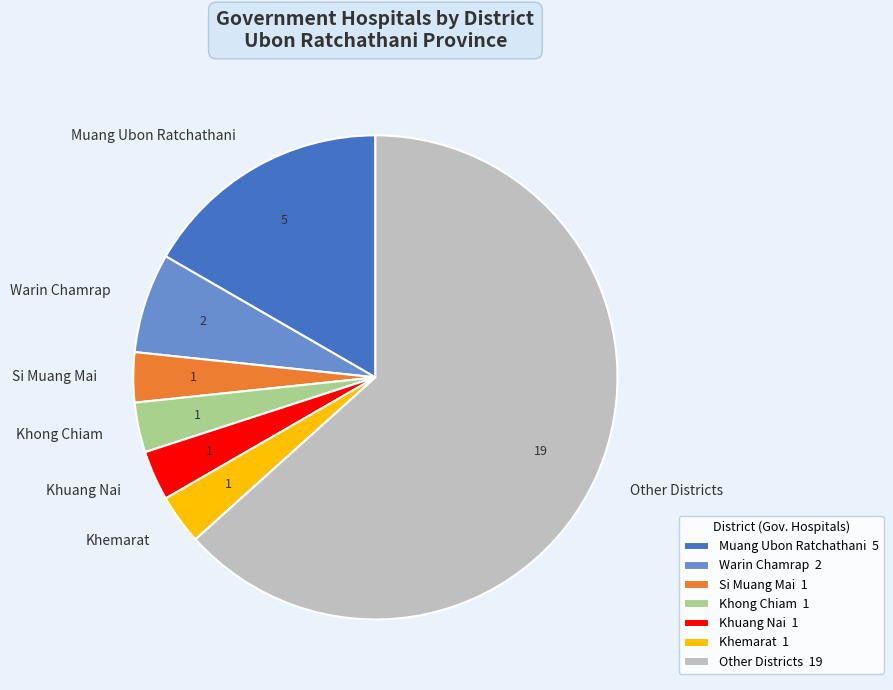

Does any single category account for the majority?

Yes